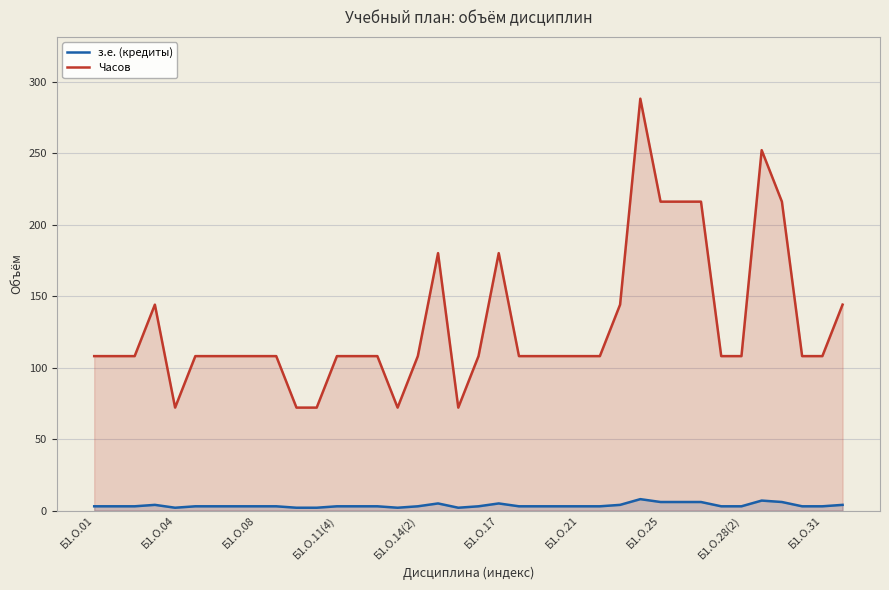

What is the difference between the maximum and minimum values in the Часов series?

216